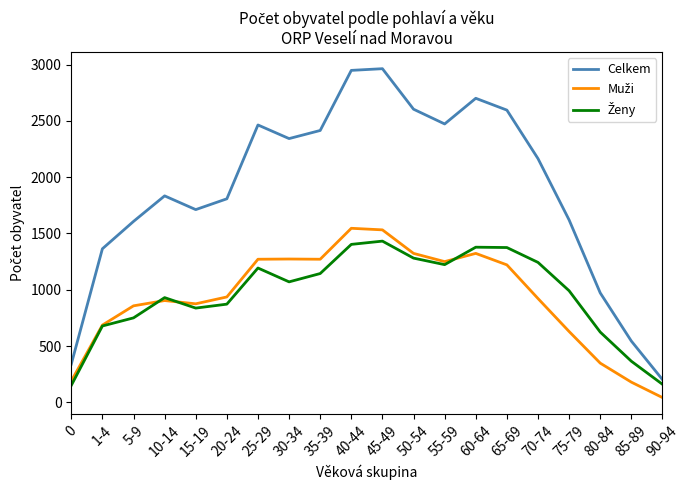

What is the difference between the highest and lowest values at 0?

189